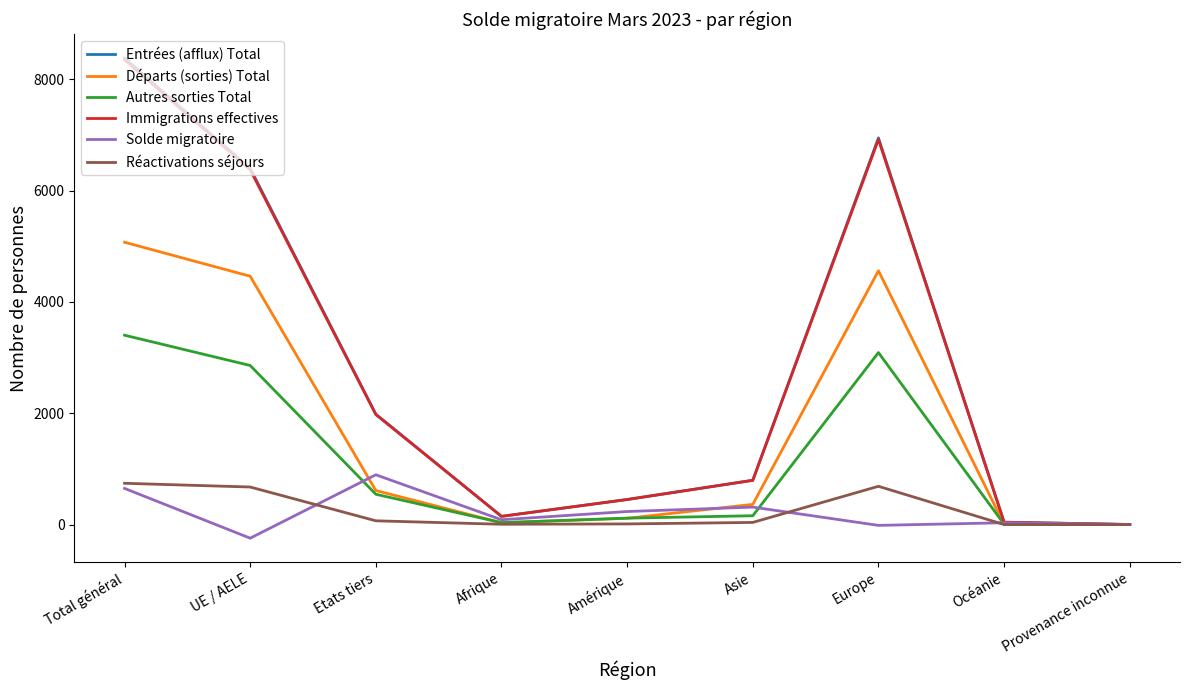

Is the value of Entrées (afflux) Total at Afrique greater than the value of Solde migratoire at Europe?

Yes